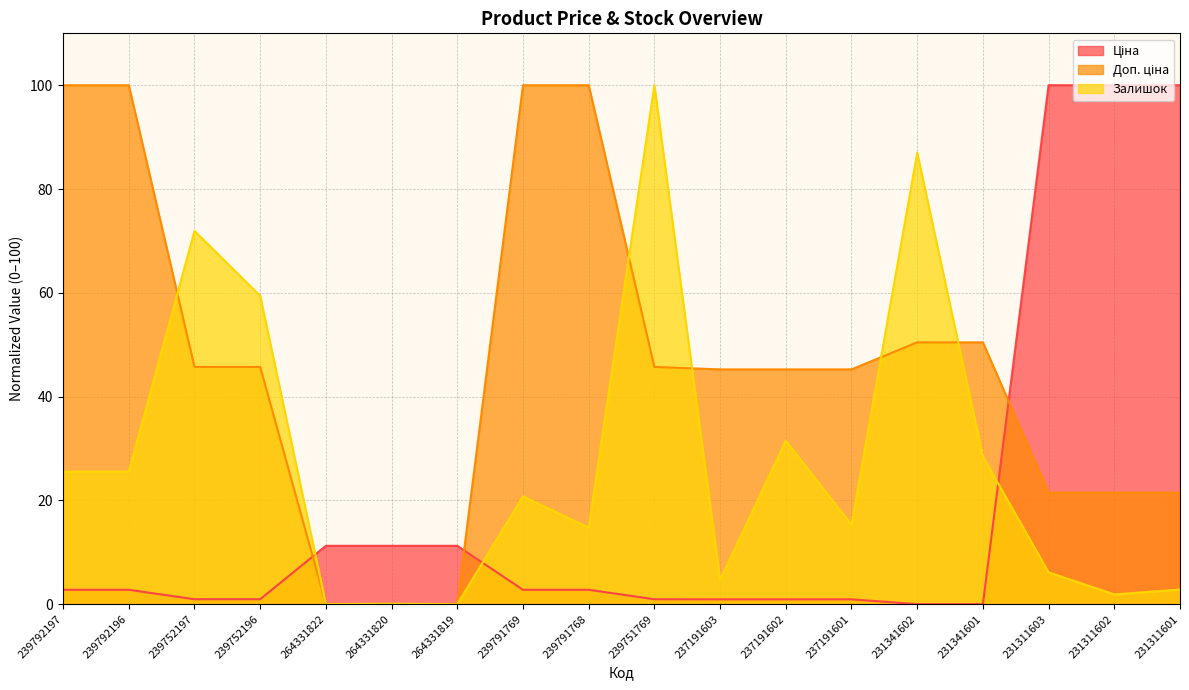

What is the maximum value shown in the chart?

100.0